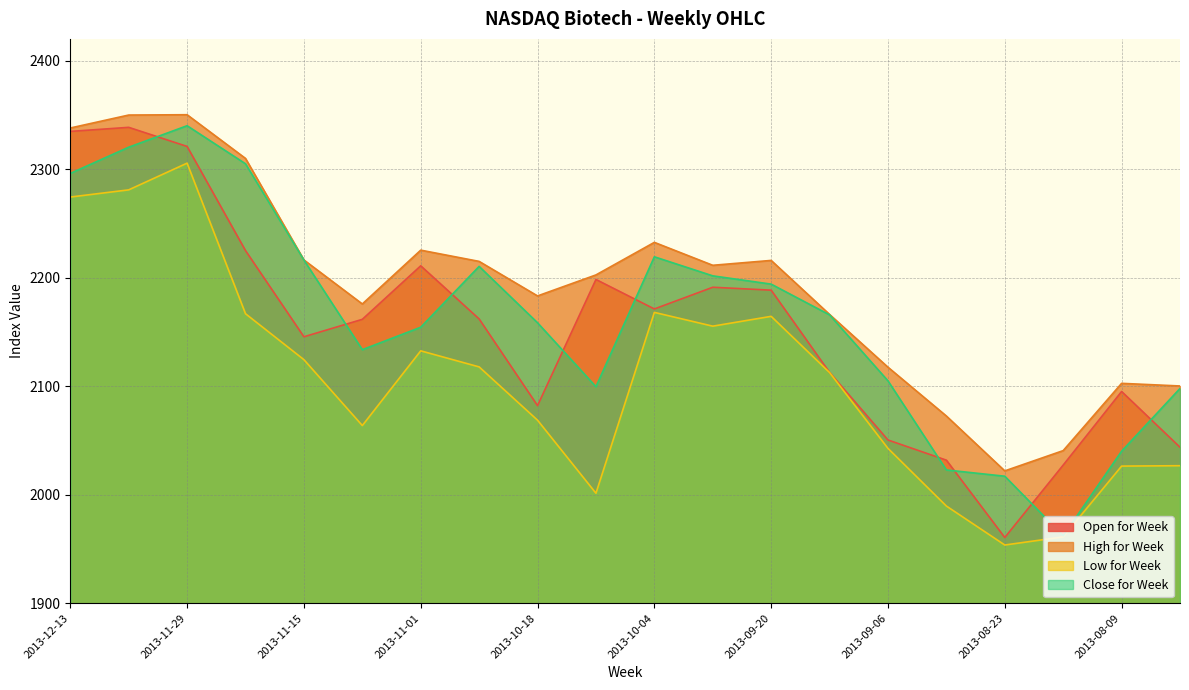

The value of High for Week at 2013-12-13 is 2337.9. True or false?

True